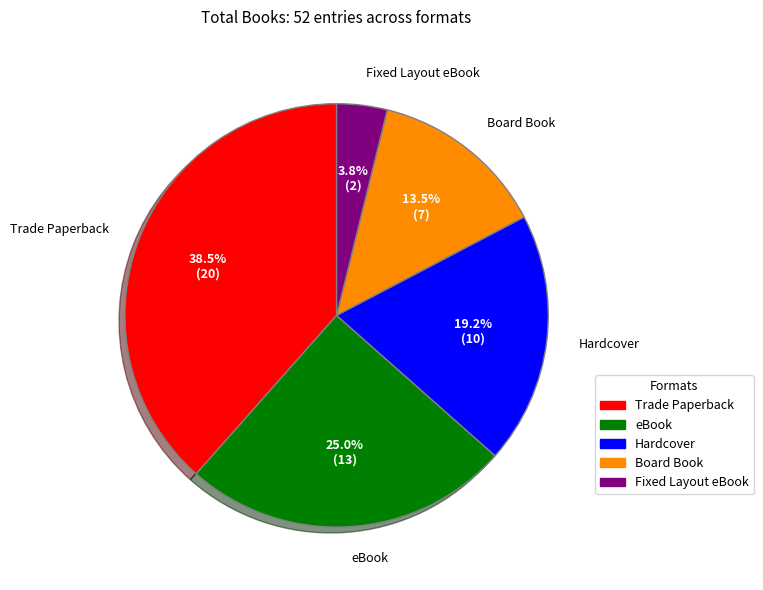

What is the largest slice in the pie chart?

Trade Paperback